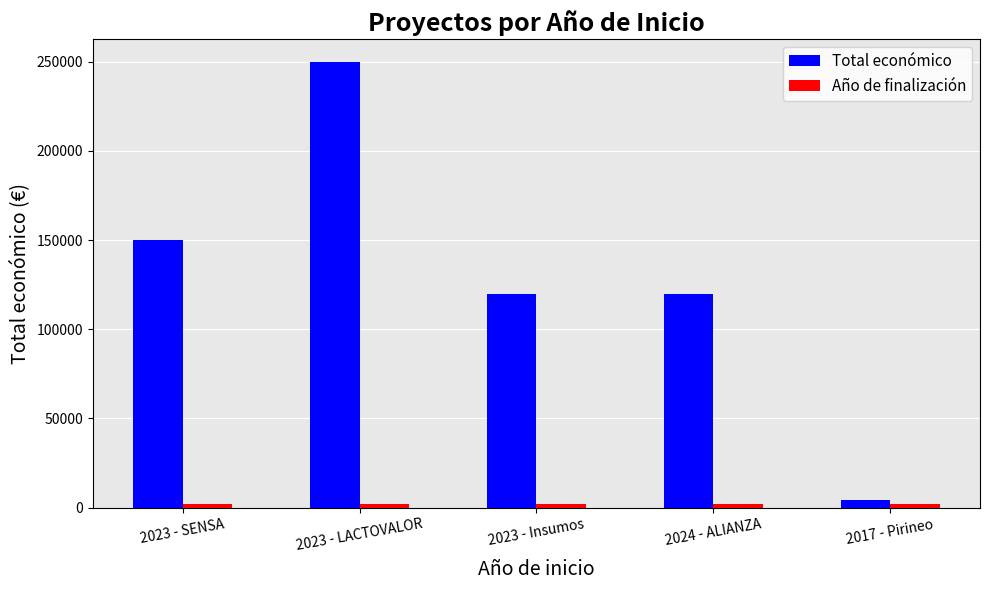

What is the sum of all Total económico values?

644319